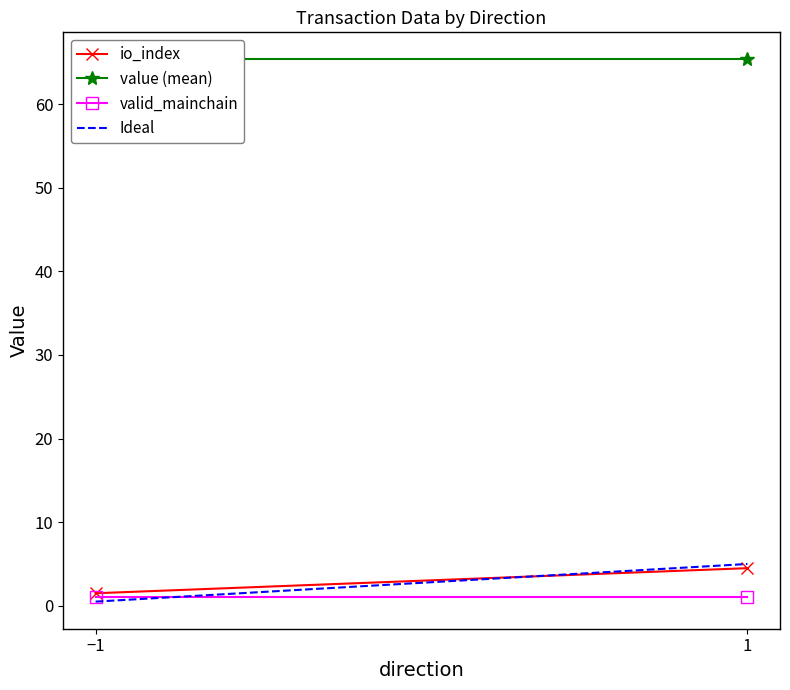

Rank the categories by Ideal value from highest to lowest.

1, −1